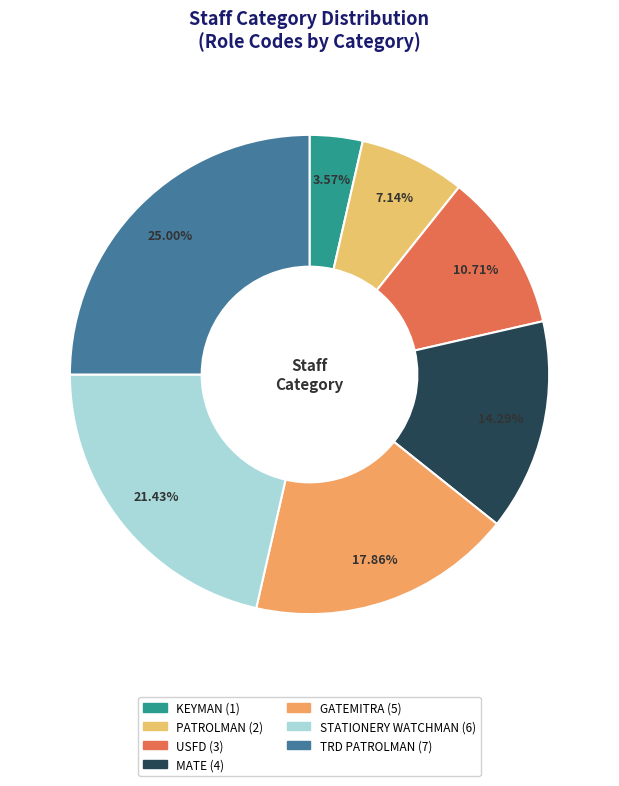

To the nearest percent, what portion does GATEMITRA represent?

18%